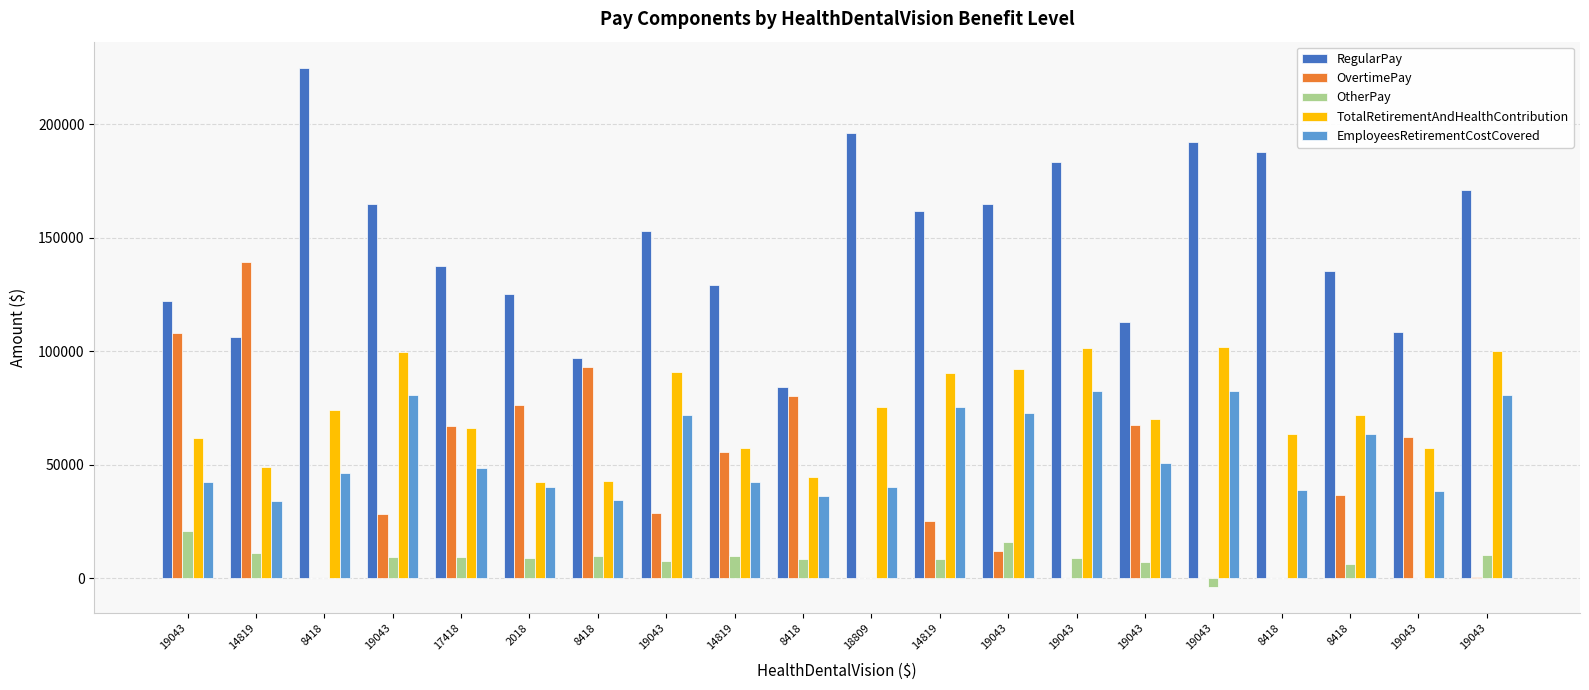

How many categories are shown in the chart?

20